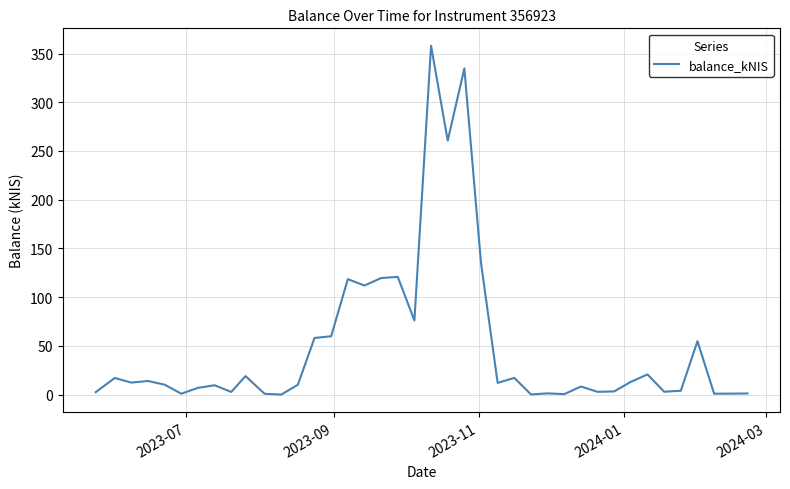

How many values are below 12?

20